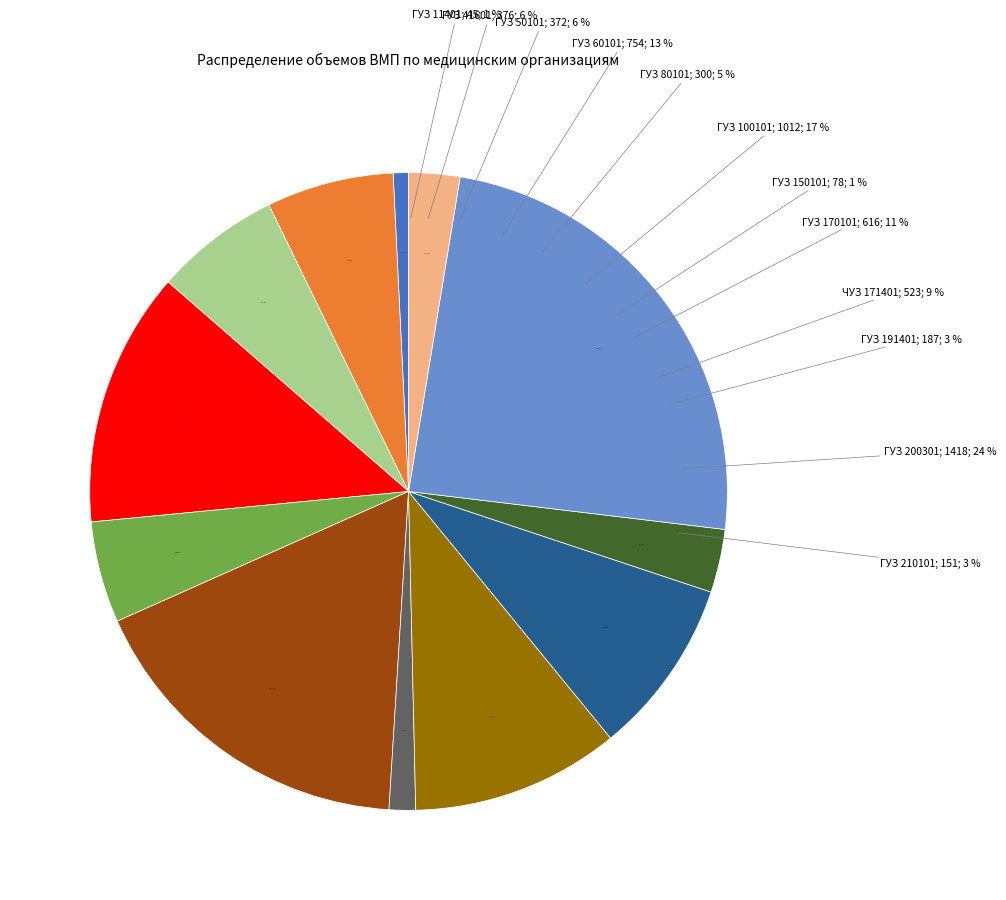

The ГУЗ 60101 slice represents 13% of the pie. True or false?

True